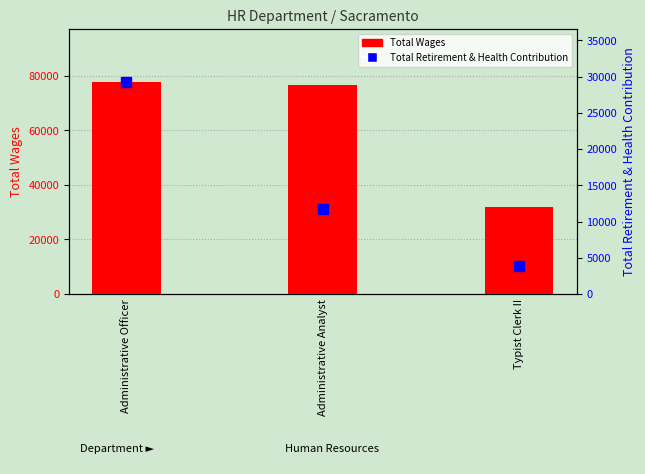

The Total Wages series shows 14856 at Typist Clerk II. True or false?

False